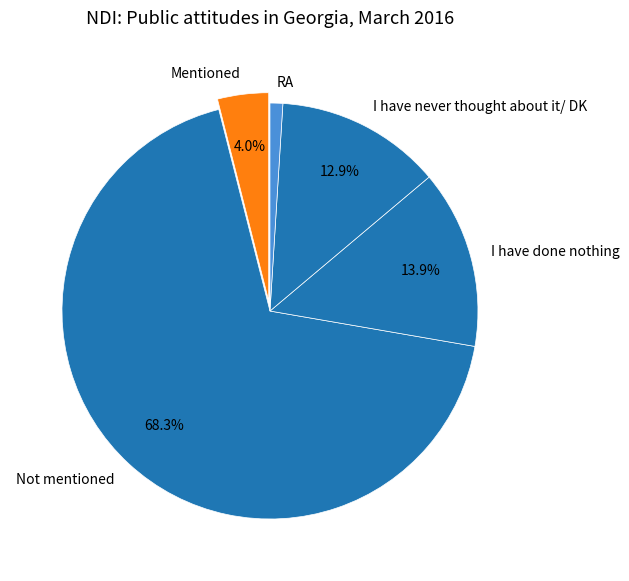

Rank the categories by value from highest to lowest.

Not mentioned, I have done nothing, I have never thought about it/ DK, Mentioned, RA